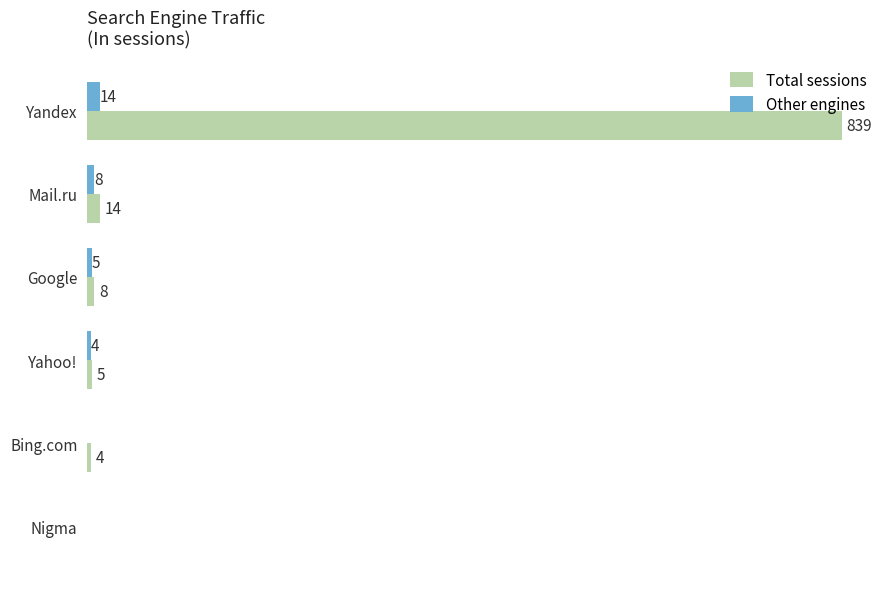

Where is Other engines nearest to the value 7?

Mail.ru